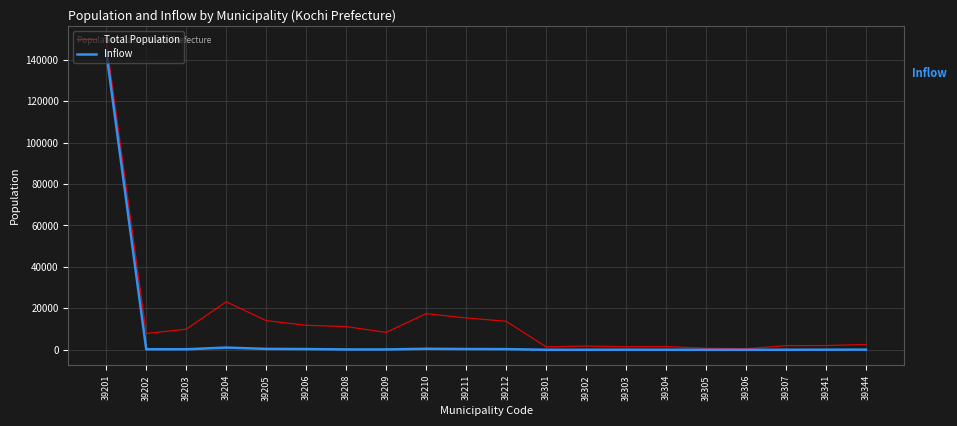

At which category is the sum across all series the highest?

39201